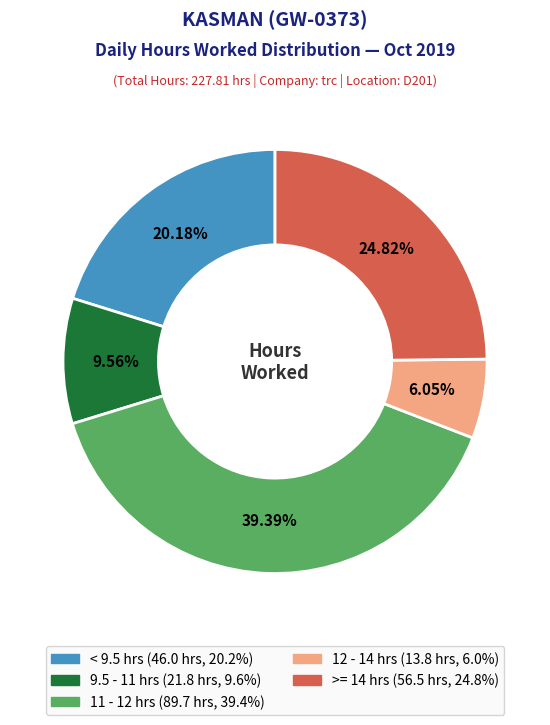

Does any single category account for the majority?

No